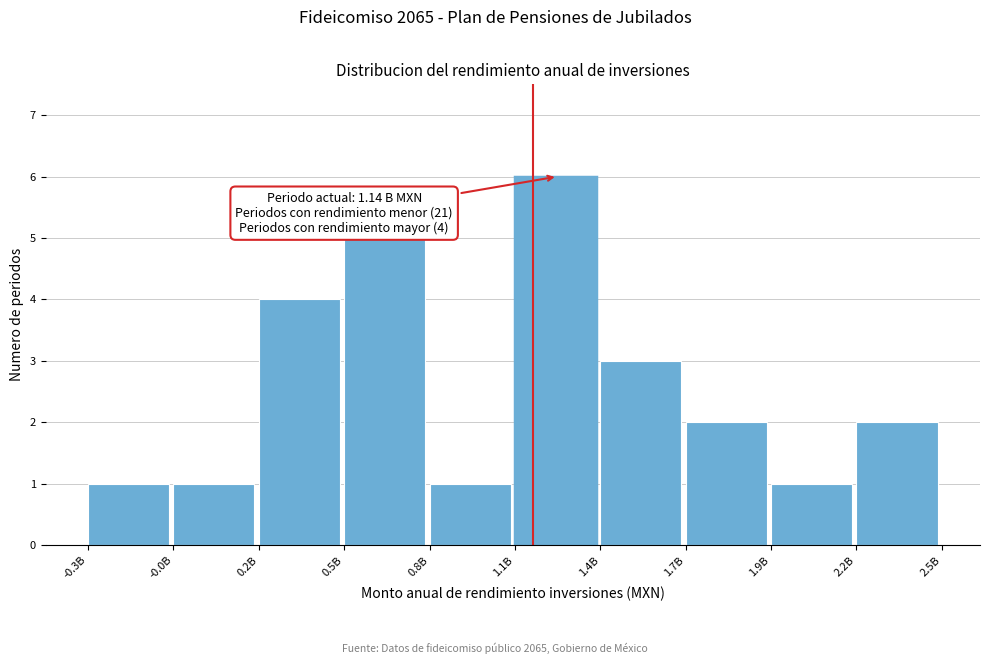

Reading right to left, extract all data points from this chart.

2.2B=2	1.9B=1	1.7B=2	1.4B=3	1.1B=6	0.8B=1	0.5B=5	0.2B=4	-0.0B=1	-0.3B=1